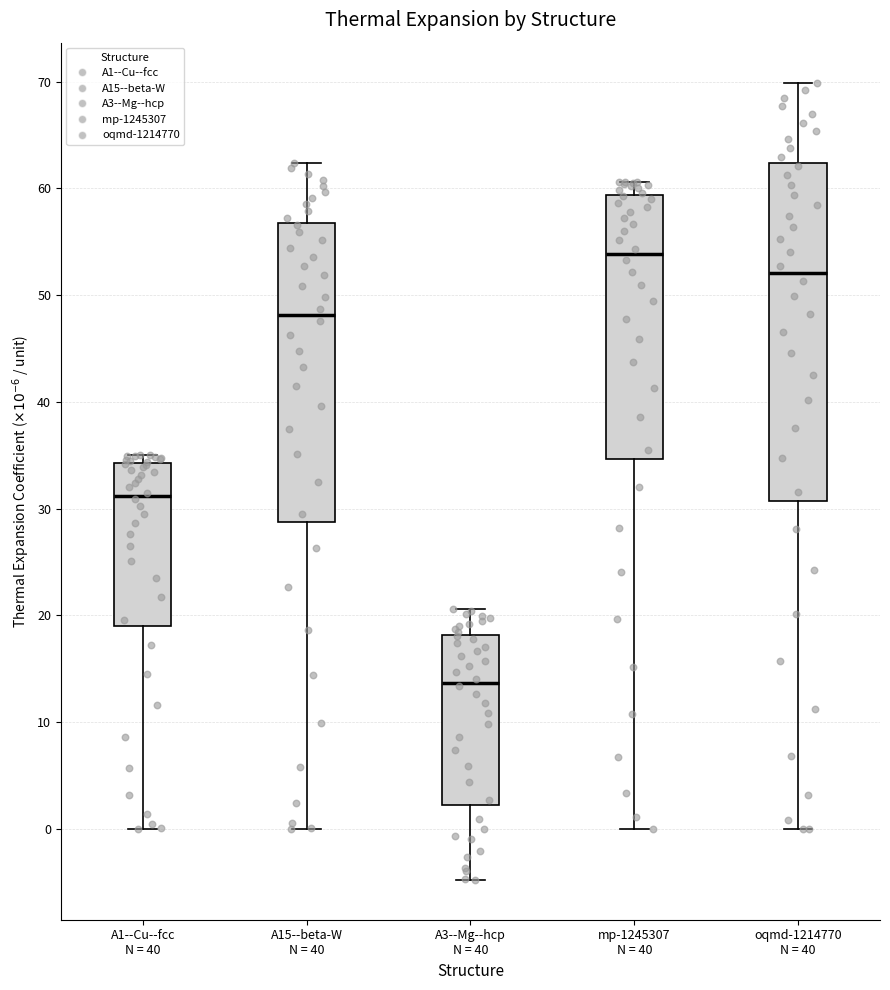

Reading left to right, read every box against the y-axis: the position of its median line, the range the box covers, and the ends of its whiskers. The values are not printed on the chart, so give them approximately, as read against the axis.

A1--Cu--fcc N = 40: median 31, box 19 to 34, whiskers 0 to 35
A15--beta-W N = 40: median 48, box 29 to 57, whiskers 0 to 62
A3--Mg--hcp N = 40: median 14, box 2 to 18, whiskers -5 to 21
mp-1245307 N = 40: median 54, box 35 to 59, whiskers 0 to 61
oqmd-1214770 N = 40: median 52, box 31 to 62, whiskers 0 to 70